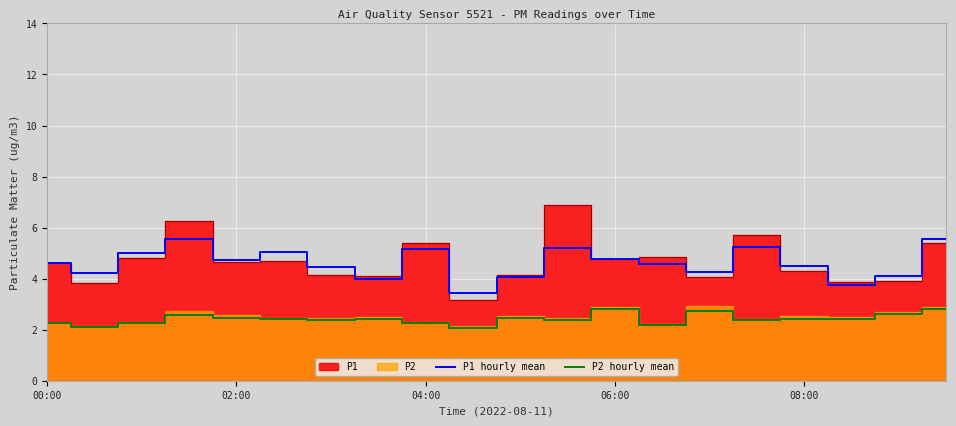

What is the label of the 16th point from the left?

15